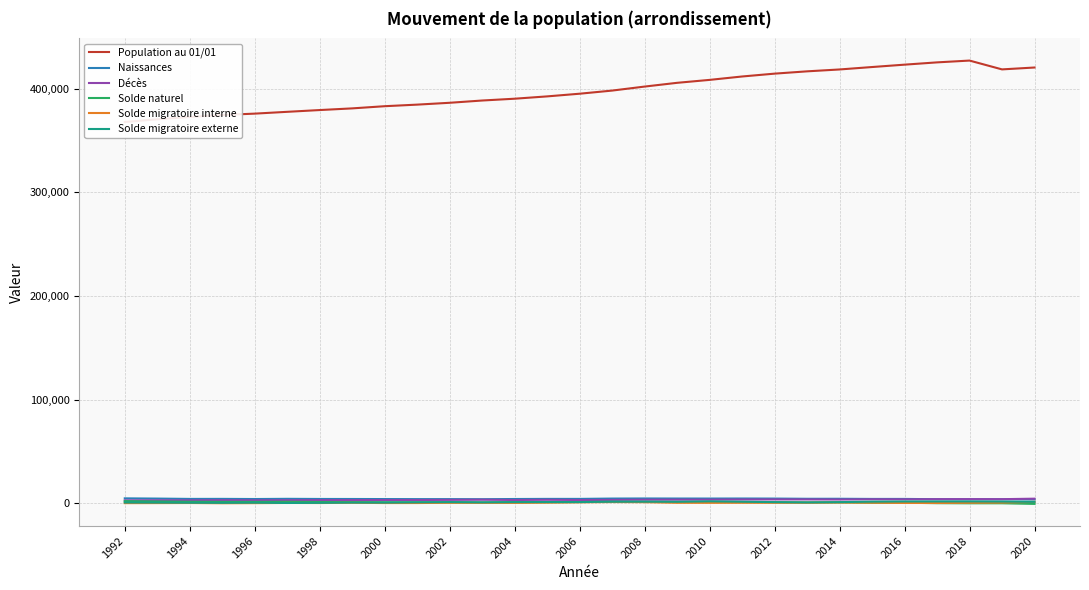

Rank the series at 2006 from lowest to highest value.

Solde migratoire interne, Solde migratoire externe, Solde naturel, Décès, Naissances, Population au 01/01